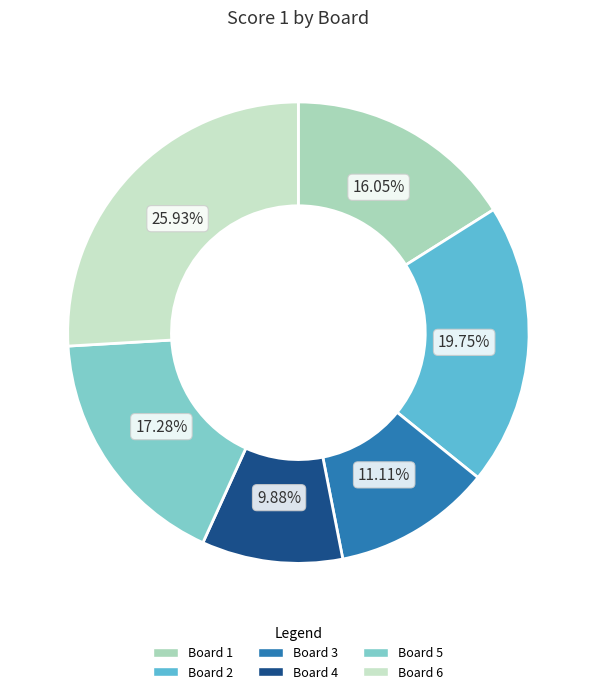

Rank the categories by value from highest to lowest.

Board 6, Board 2, Board 5, Board 1, Board 3, Board 4